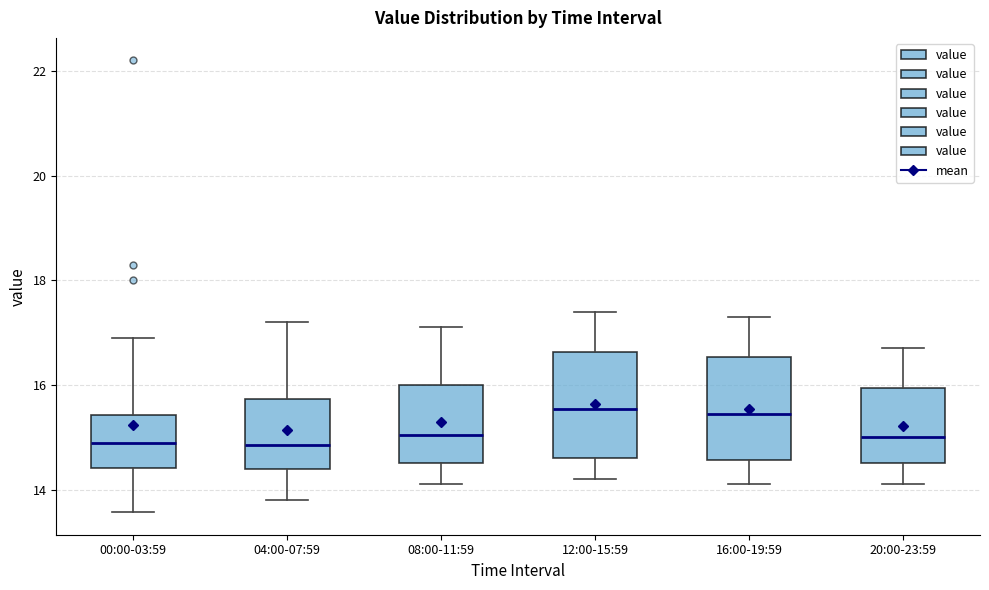

Reading left to right, read every box against the y-axis: the position of its median line, the range the box covers, and the ends of its whiskers. The values are not printed on the chart, so give them approximately, as read against the axis.

00:00-03:59: median 15.0, box 14.4 to 15.4, whiskers 13.6 to 17.0
04:00-07:59: median 14.8, box 14.4 to 15.8, whiskers 13.8 to 17.2
08:00-11:59: median 15.0, box 14.6 to 16.0, whiskers 14.2 to 17.2
12:00-15:59: median 15.6, box 14.6 to 16.6, whiskers 14.2 to 17.4
16:00-19:59: median 15.4, box 14.6 to 16.6, whiskers 14.2 to 17.4
20:00-23:59: median 15.0, box 14.6 to 16.0, whiskers 14.2 to 16.8